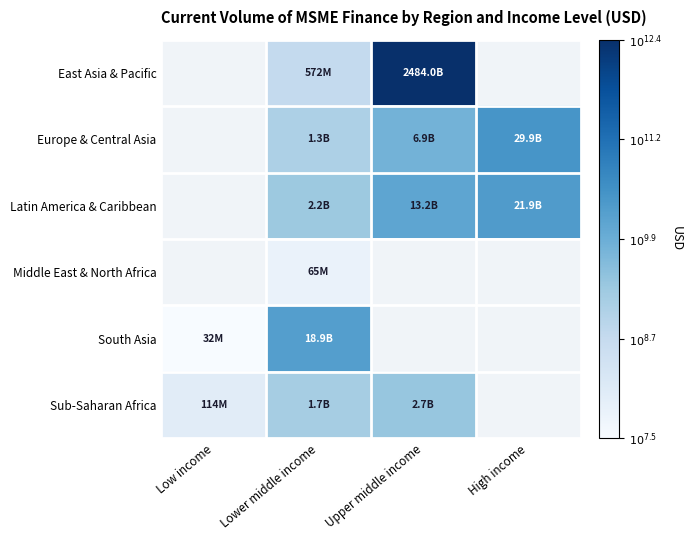

List the labels in order of Europe & Central Asia value, smallest first.

Low income, Lower middle income, Upper middle income, High income